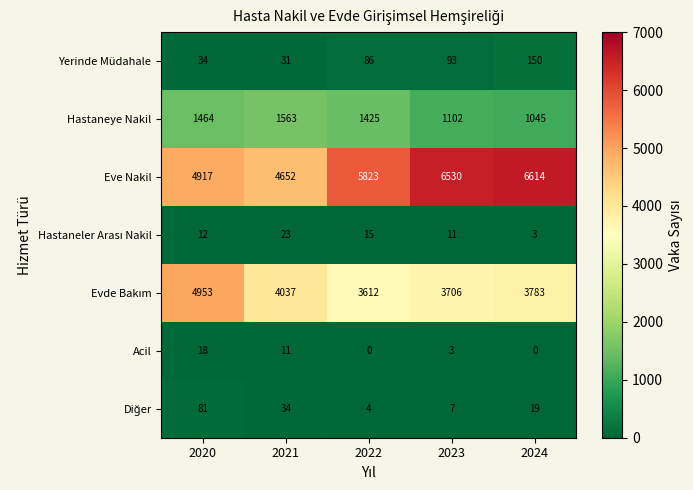

What value does the Eve Nakil series have at 2021?

4652